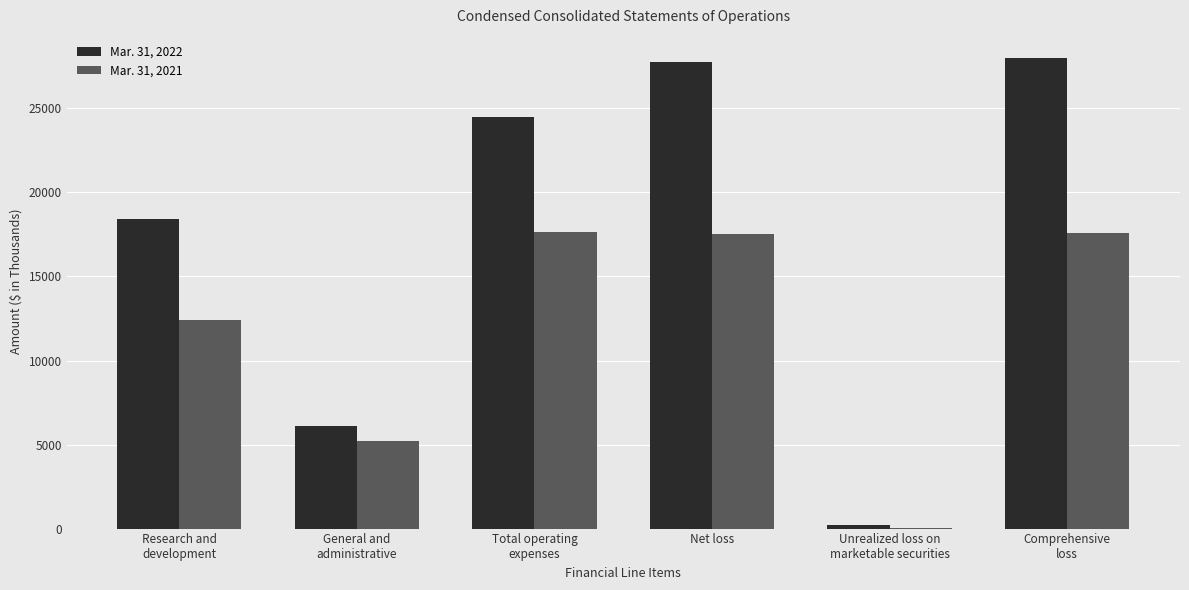

What is the difference between the Mar. 31, 2021 values at Comprehensive
loss and Net loss?

14